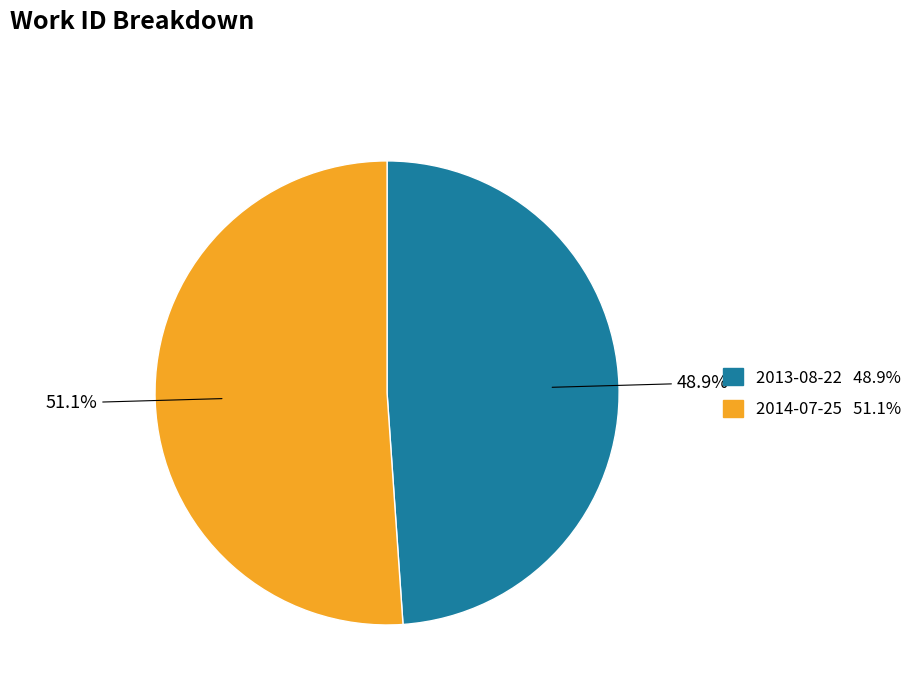

Is 2013-08-22 the majority of the pie?

No